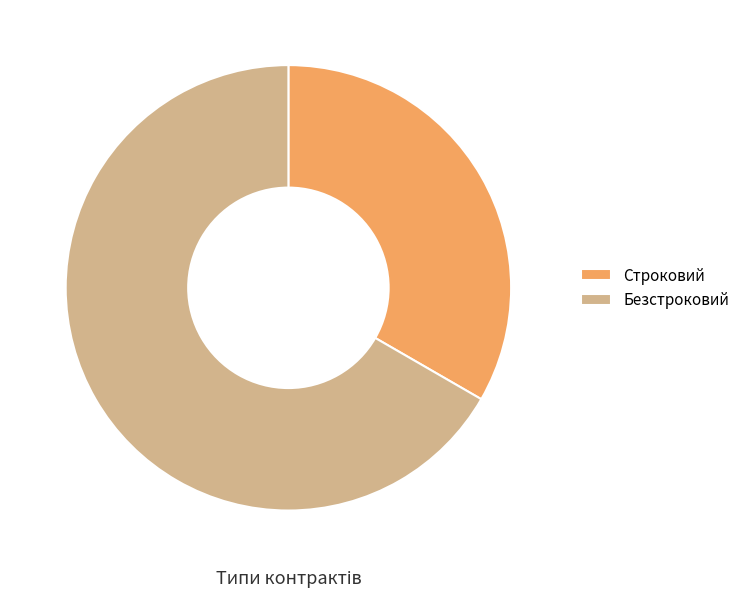

How many segments does this pie chart have?

2